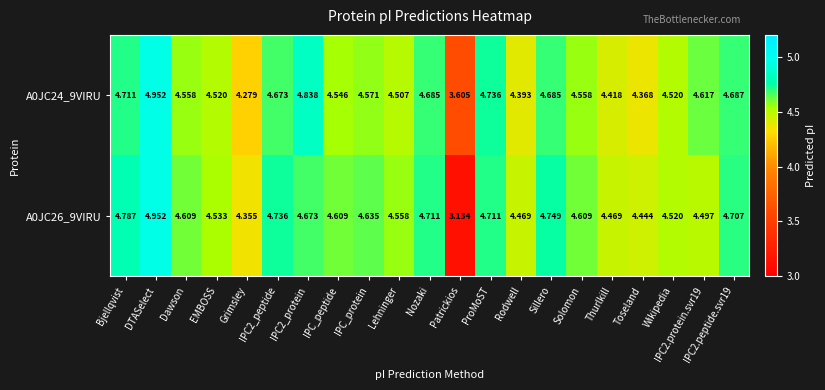

At which label is A0JC24_9VIRU closest to 4?

Grimsley